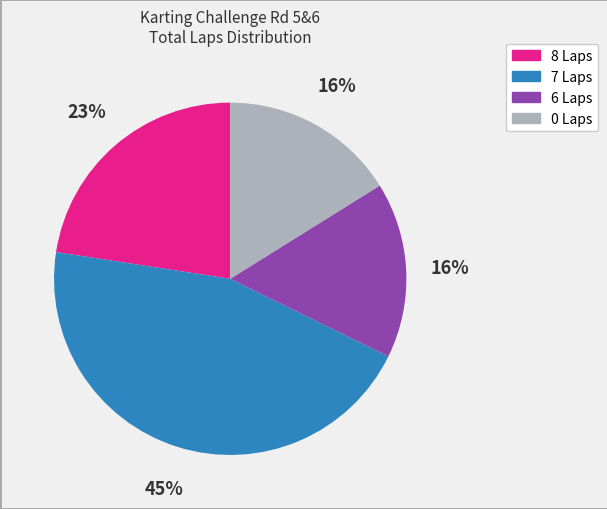

Is there a majority slice in this chart?

No